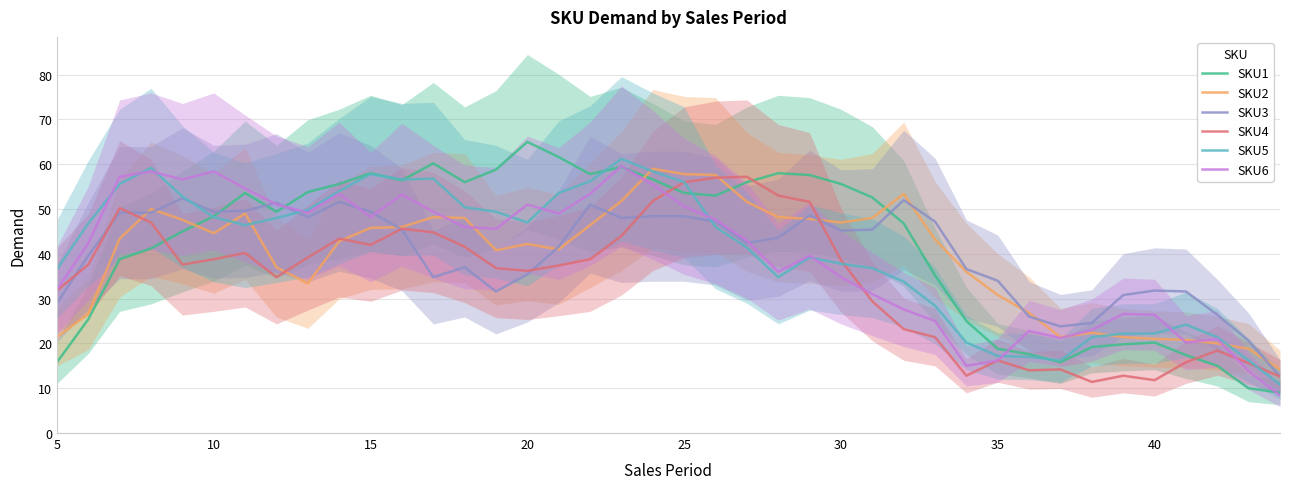

True or false: SKU5 has a value of 36.6 at 5.

True